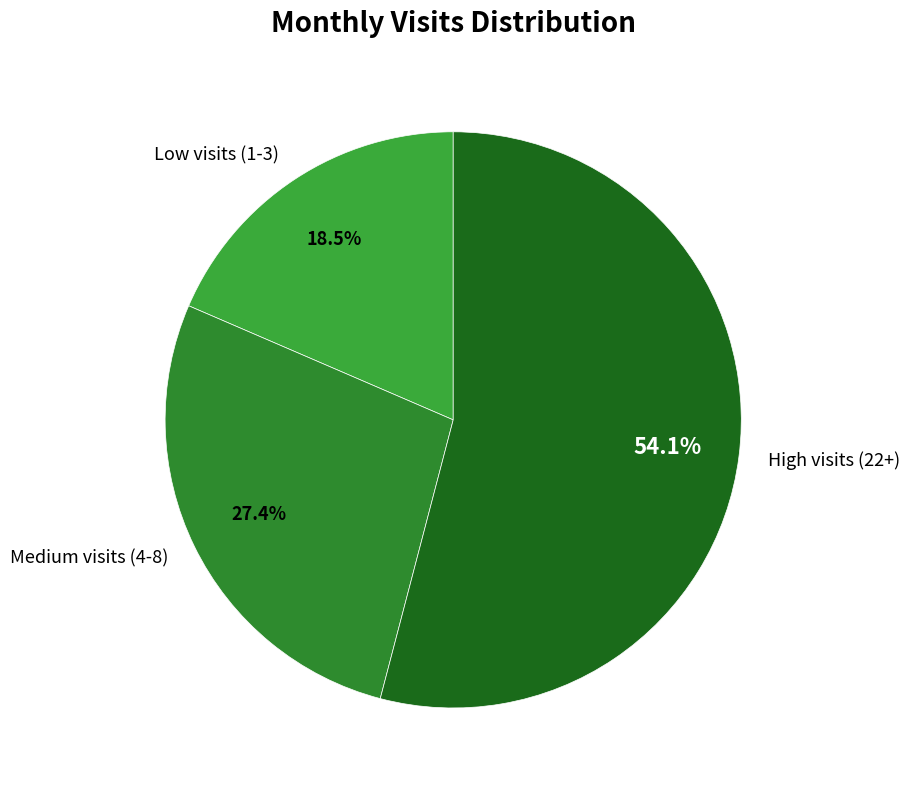

How many segments does this pie chart have?

3